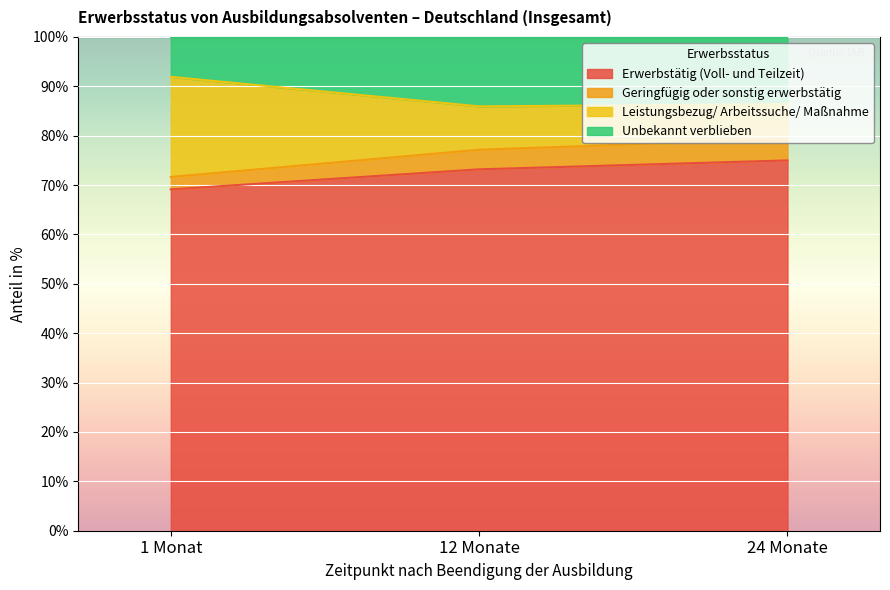

At which label is Leistungsbezug/ Arbeitssuche/ Maßnahme closest to 88?

24 Monate